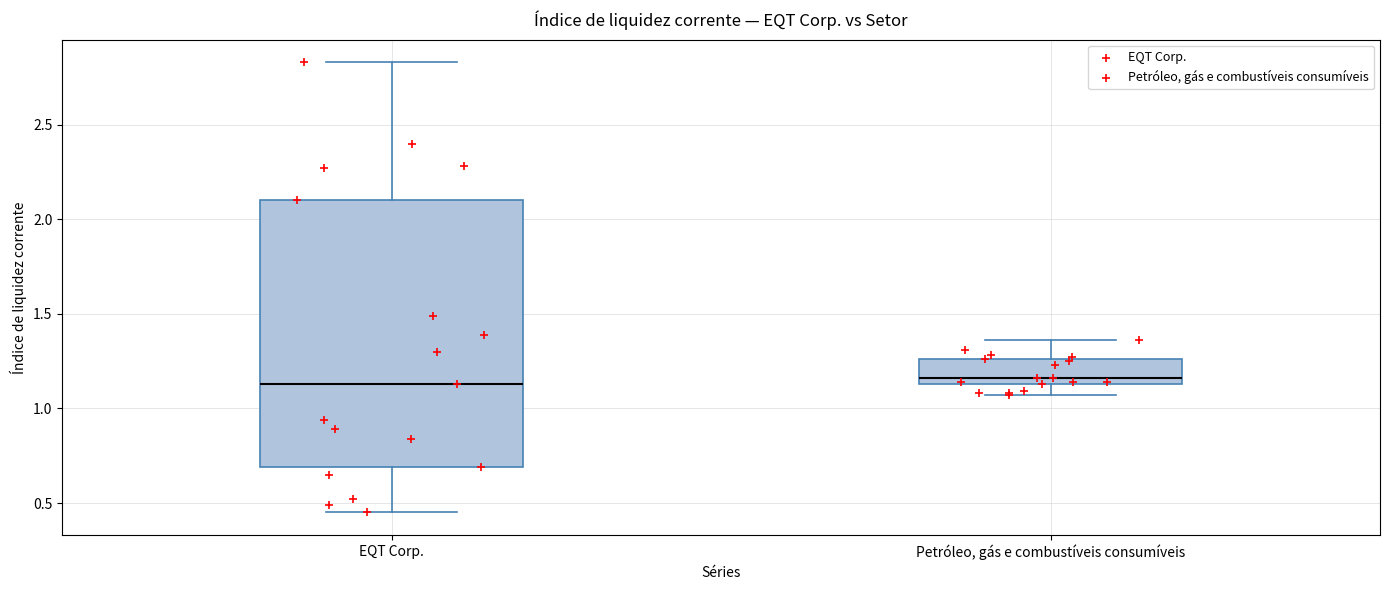

Where does the upper whisker of the box for EQT Corp. end on the y-axis? The values are not printed on the chart, so give them approximately, as read against the axis.

2.85